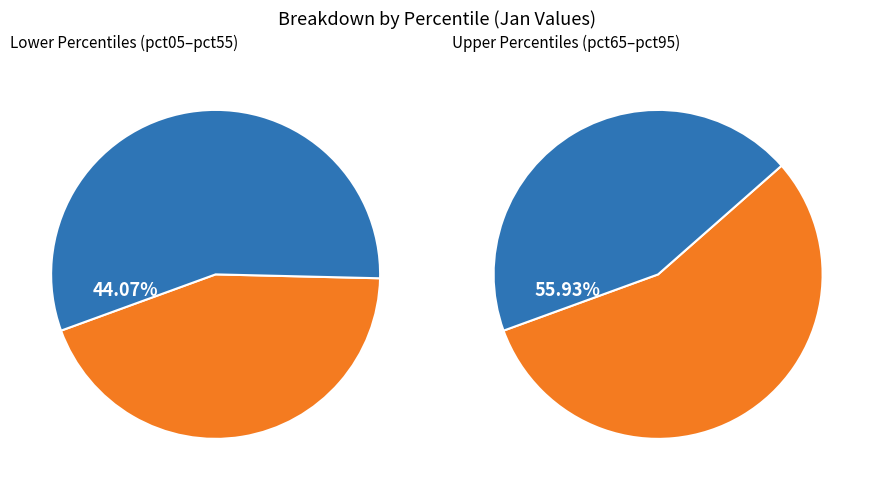

Which category has the biggest portion of the pie?

pct95